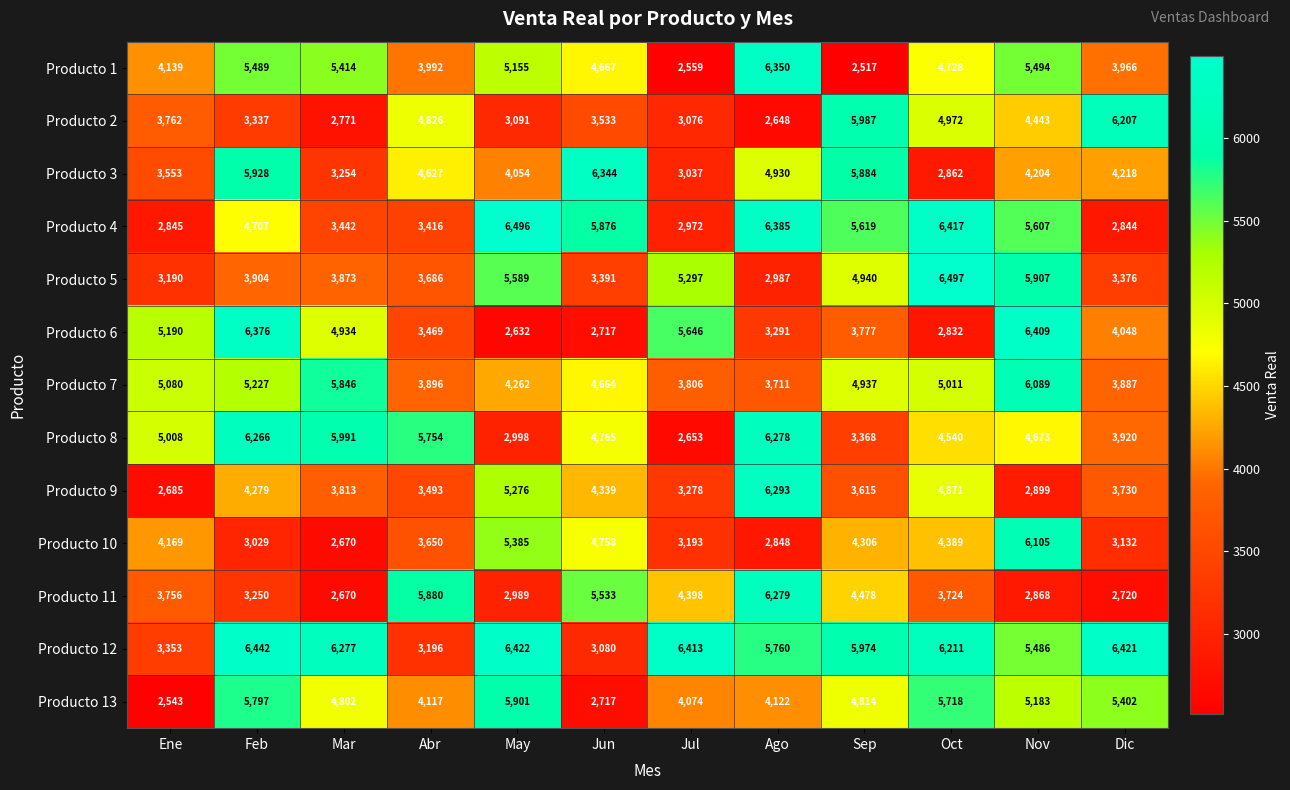

At Jul, list the series in order from largest to smallest.

Producto 12, Producto 6, Producto 5, Producto 11, Producto 13, Producto 7, Producto 9, Producto 10, Producto 2, Producto 3, Producto 4, Producto 8, Producto 1